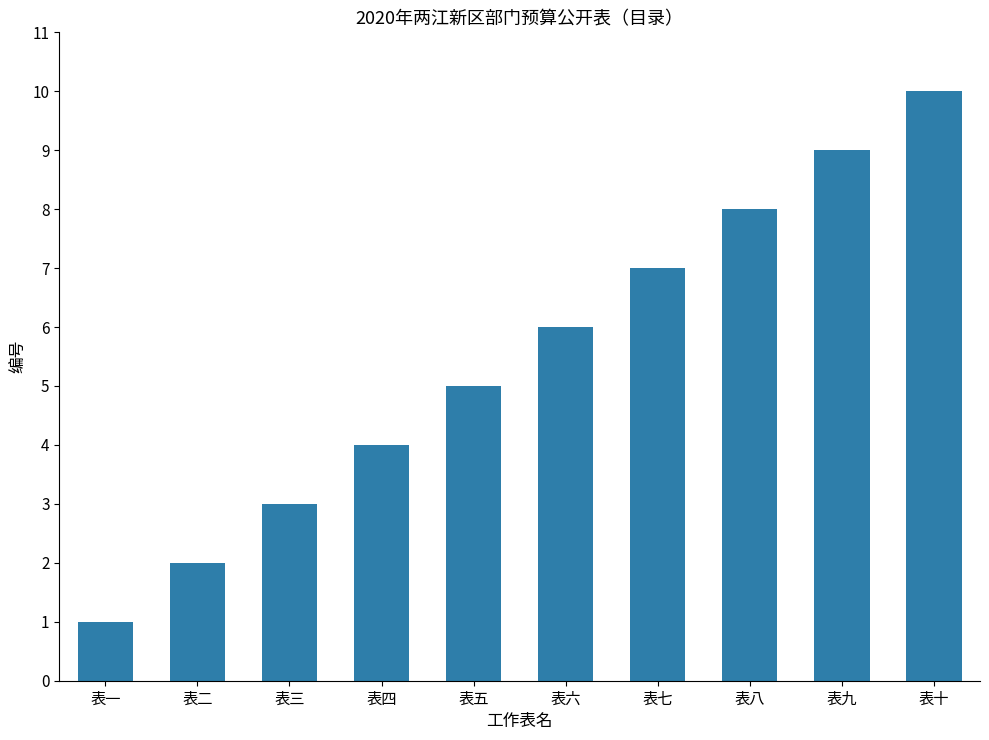

Are the bars grouped side by side (vs. stacked)?

No